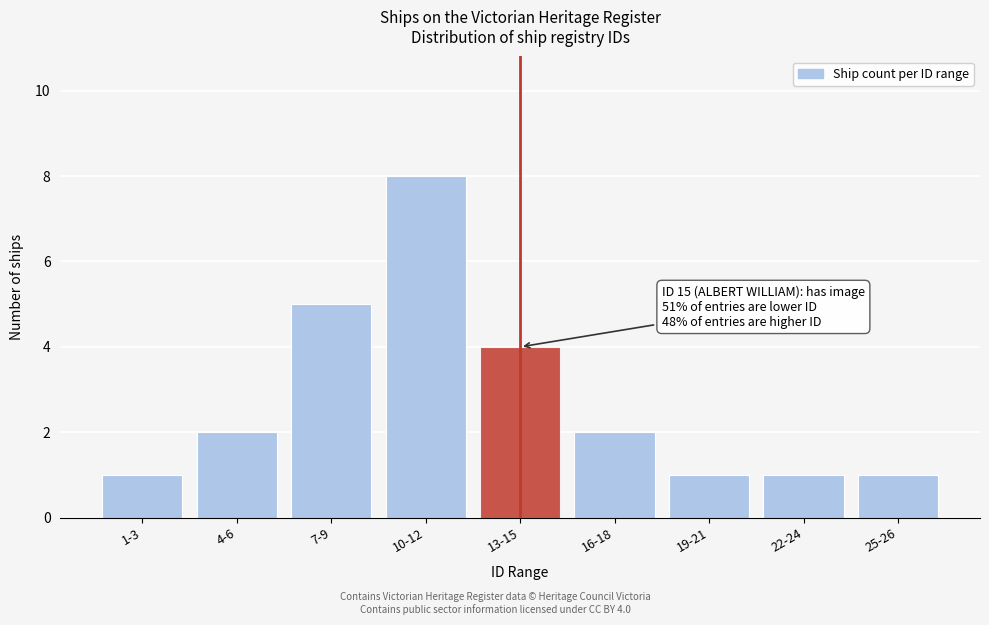

Reading left to right, what are all the values shown in this chart?

1	2	5	8	4	2	1	1	1